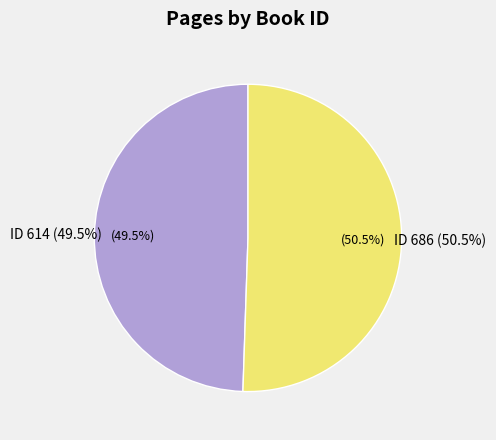

To the nearest percent, what percentage of the pie is 614?

49%